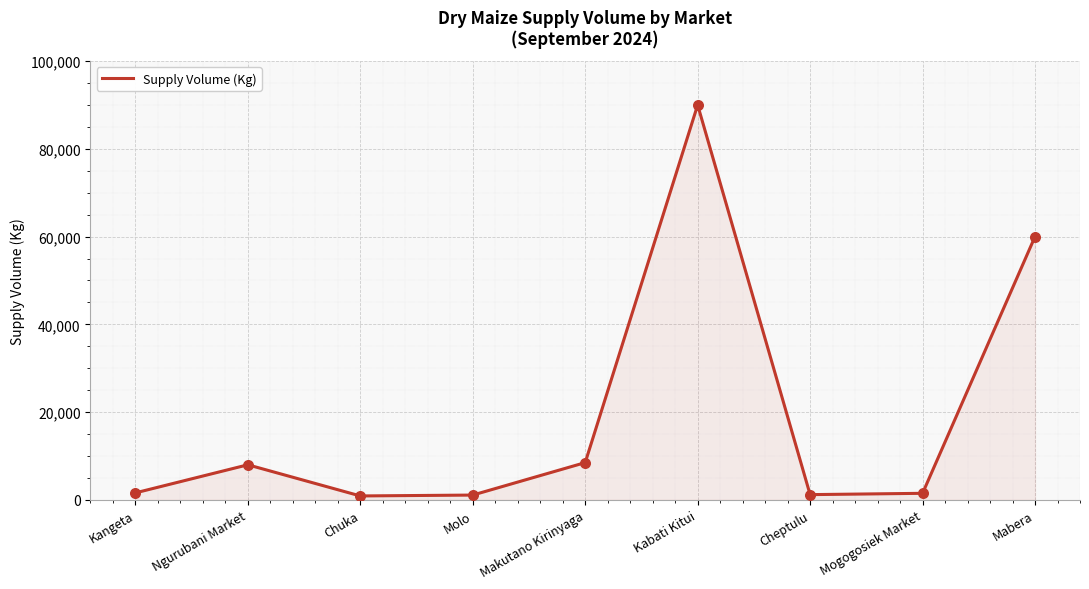

What is the maximum value shown in the chart?

90000